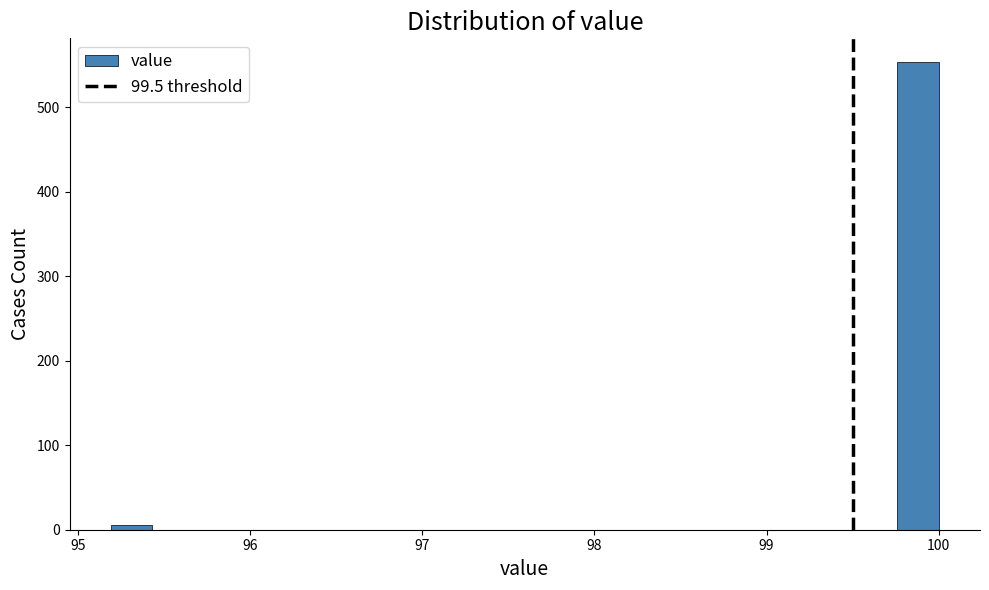

Read against the x-axis, roughly where is the centre of the tallest bar?

99.9